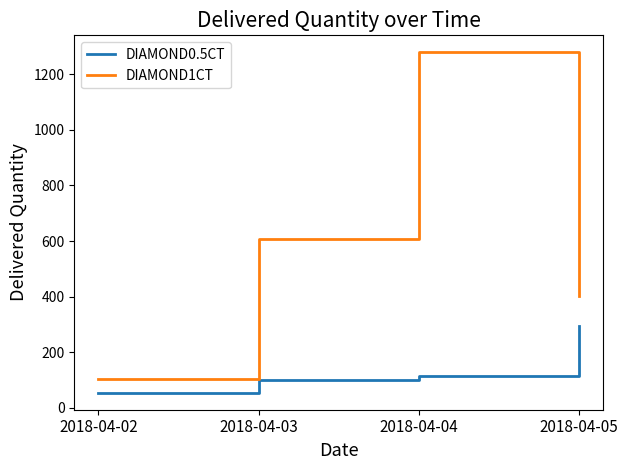

At which category does DIAMOND1CT reach its first local peak?

2018-04-04